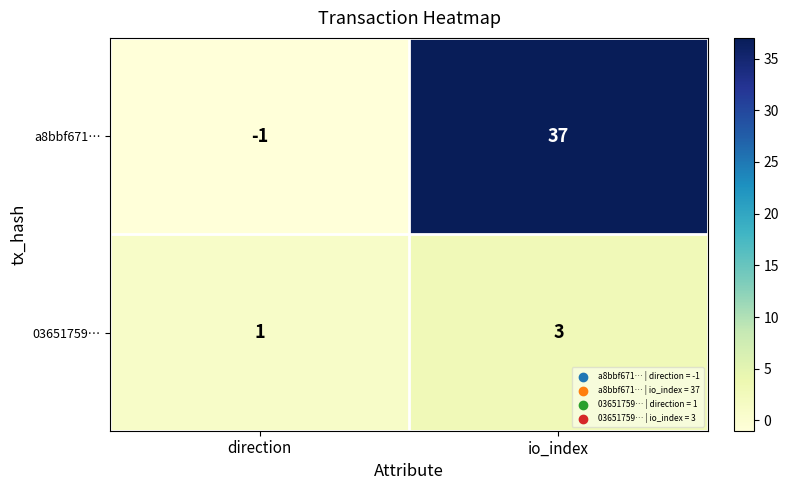

Where is a8bbf671… nearest to the value 18?

direction